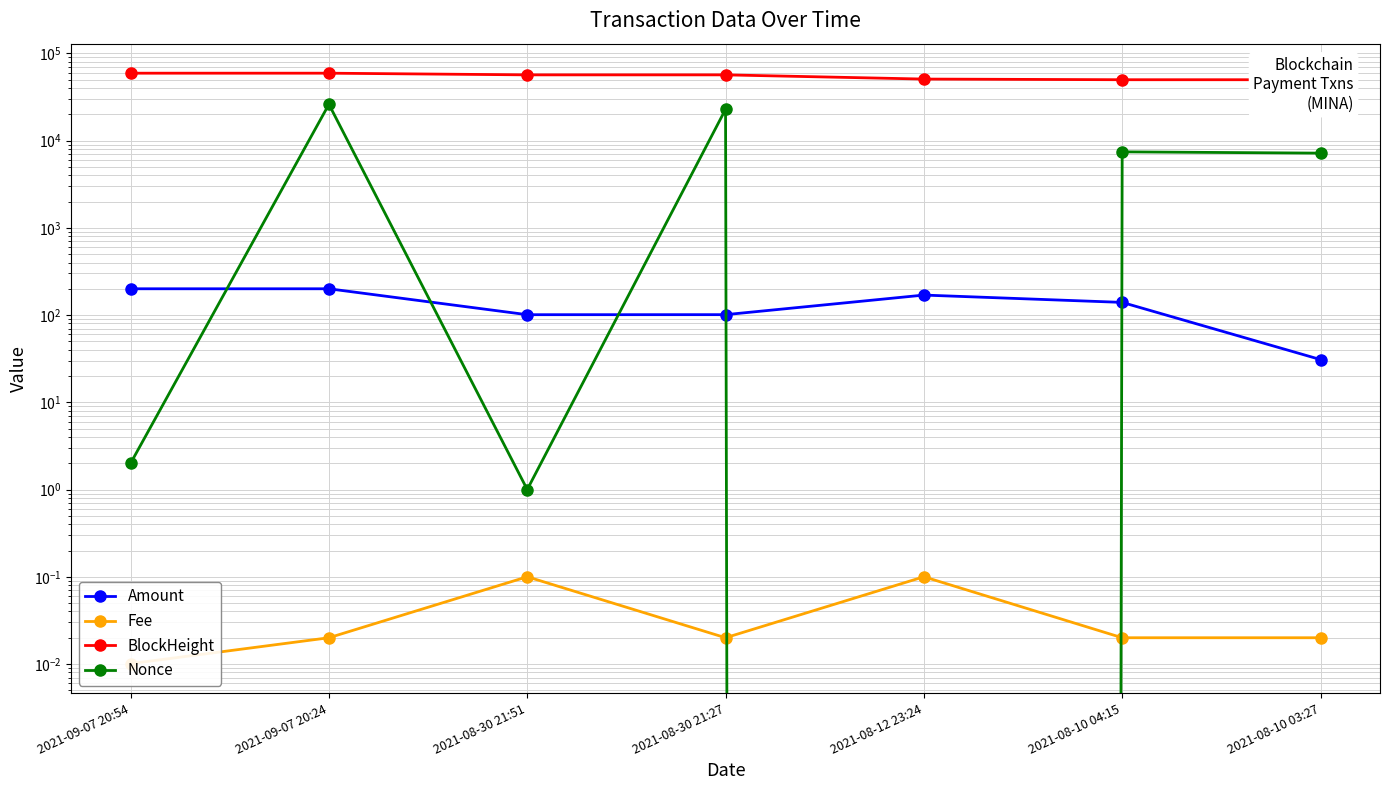

What are all the series names shown in the legend?

Amount, Fee, BlockHeight, Nonce